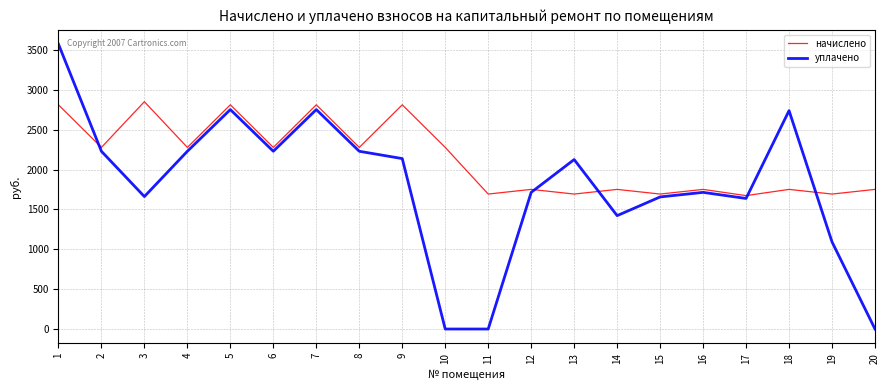

What is the difference between the maximum and minimum values in the уплачено series?

3573.5